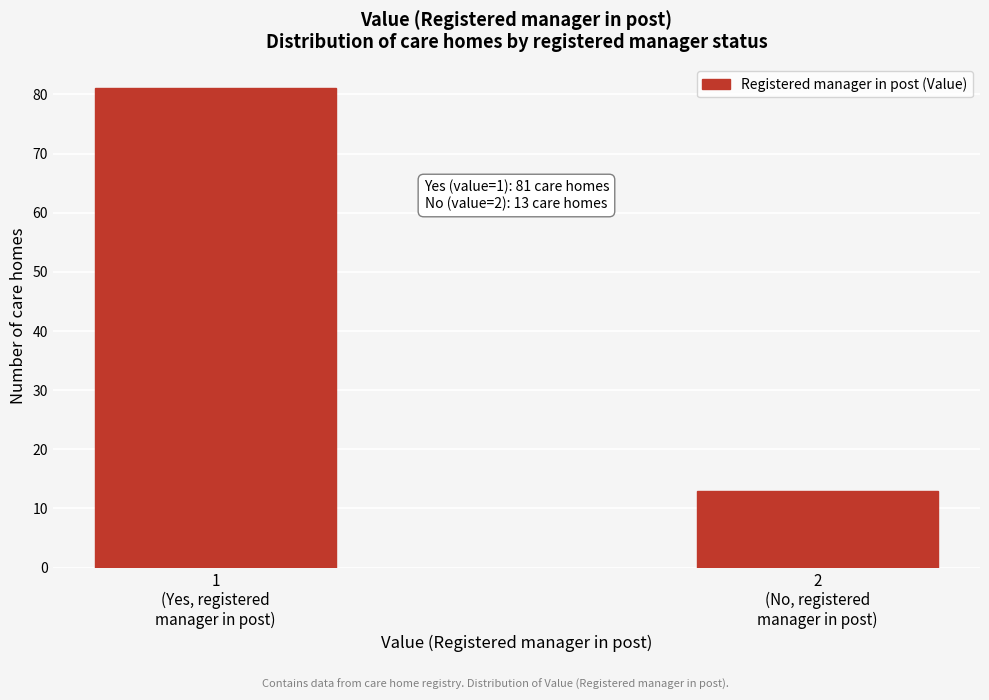

Reading left to right, list all the values displayed in this chart.

81	13